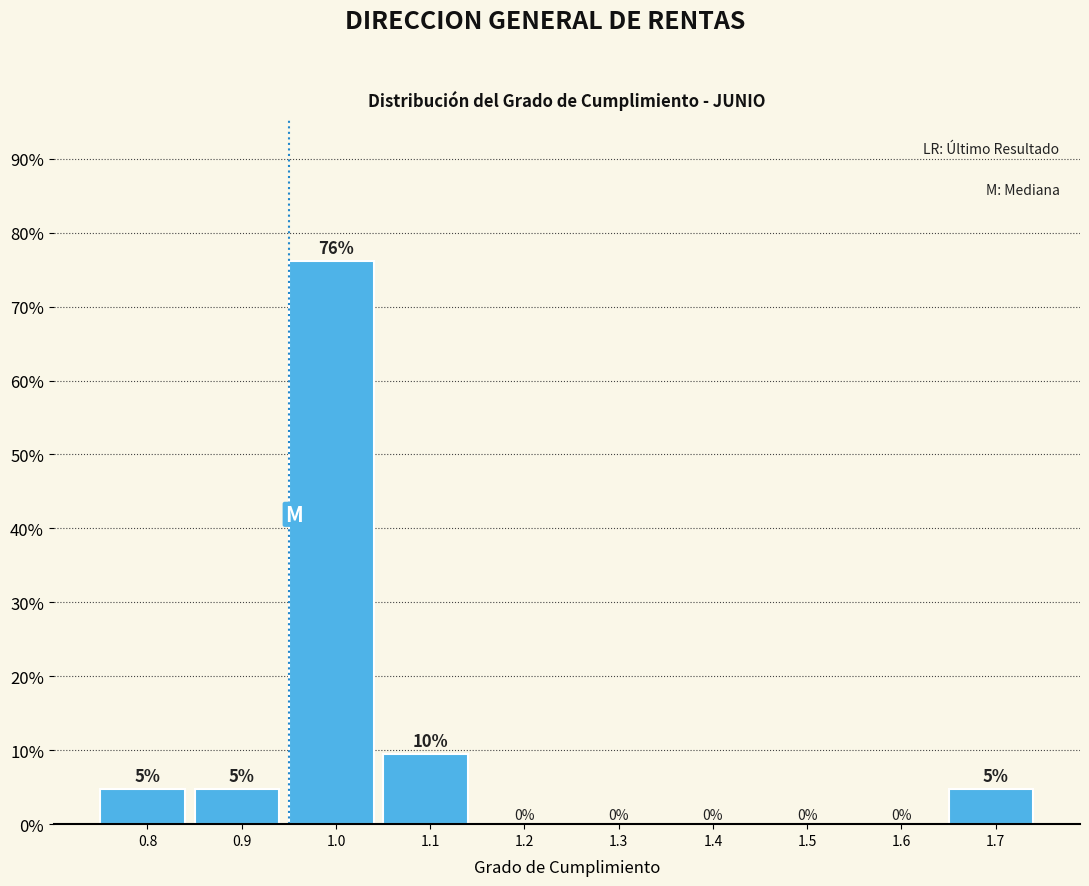

At which label does the data first exceed 4?

0.8